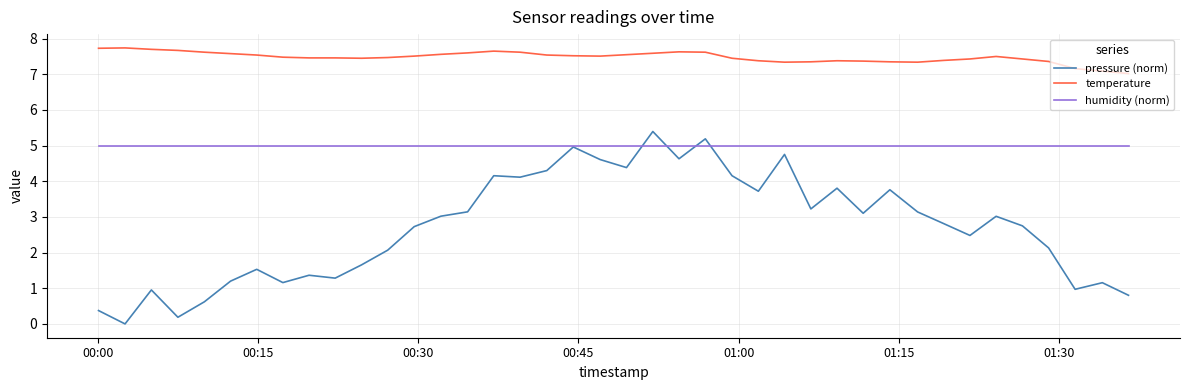

List the series in order of their peak value, lowest first.

humidity (norm), pressure (norm), temperature